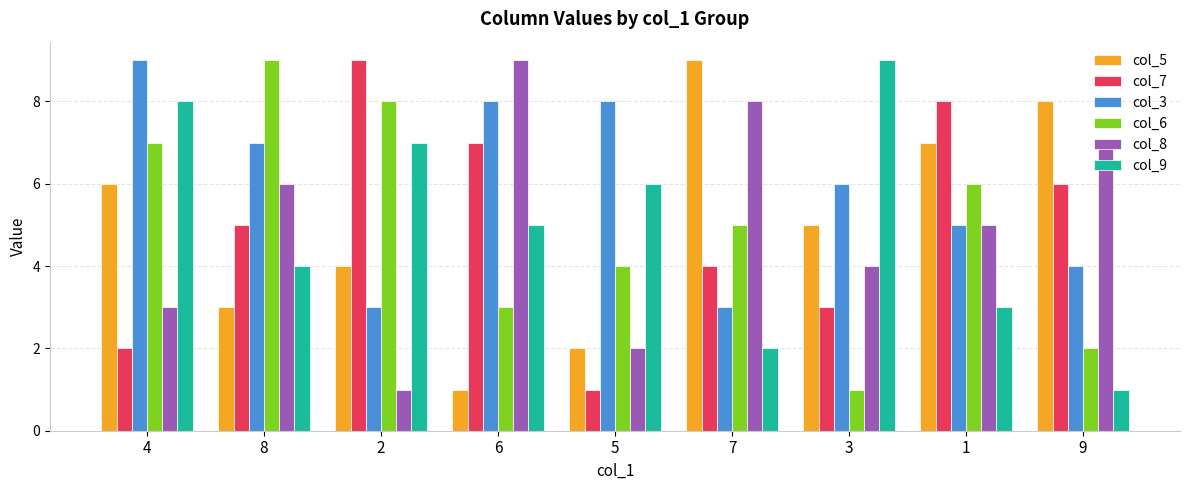

How many series are shown in this chart?

6